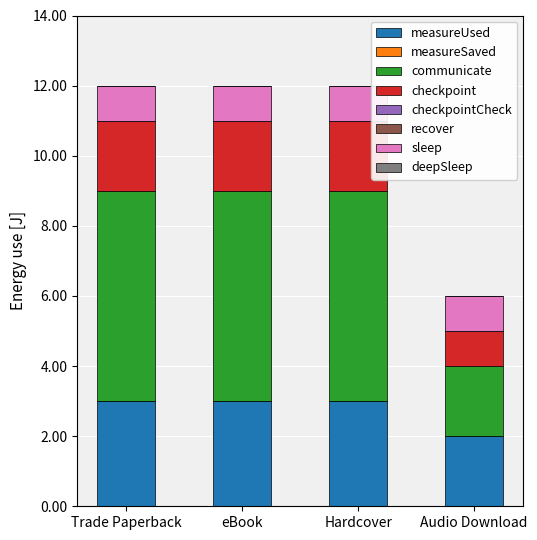

What is the total value across all series at Trade Paperback?

12